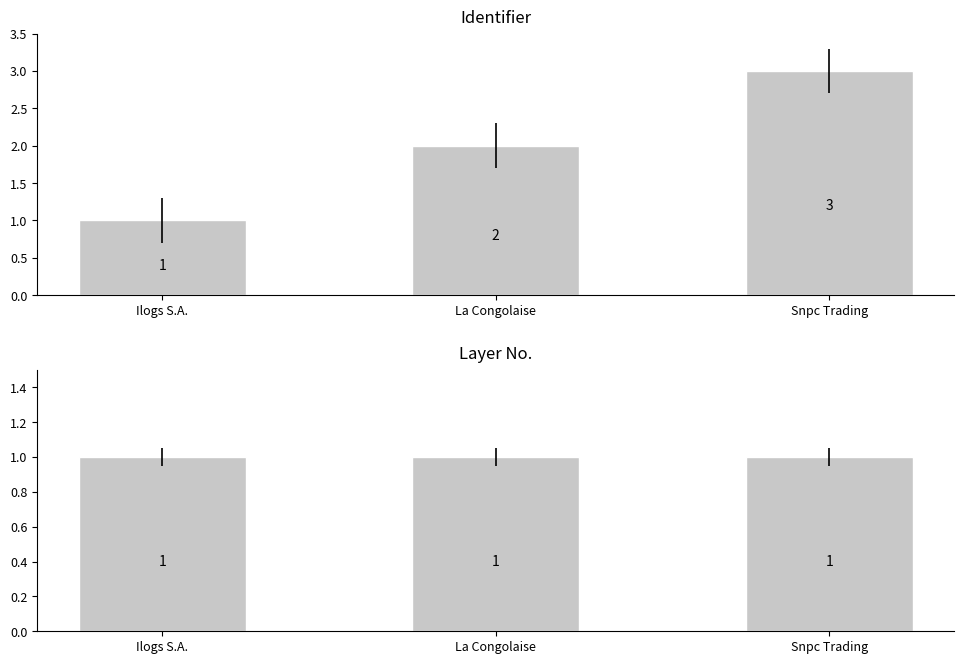

Is the value of Identifier at Ilogs S.A. greater than the value of Layer No. at Ilogs S.A.?

No